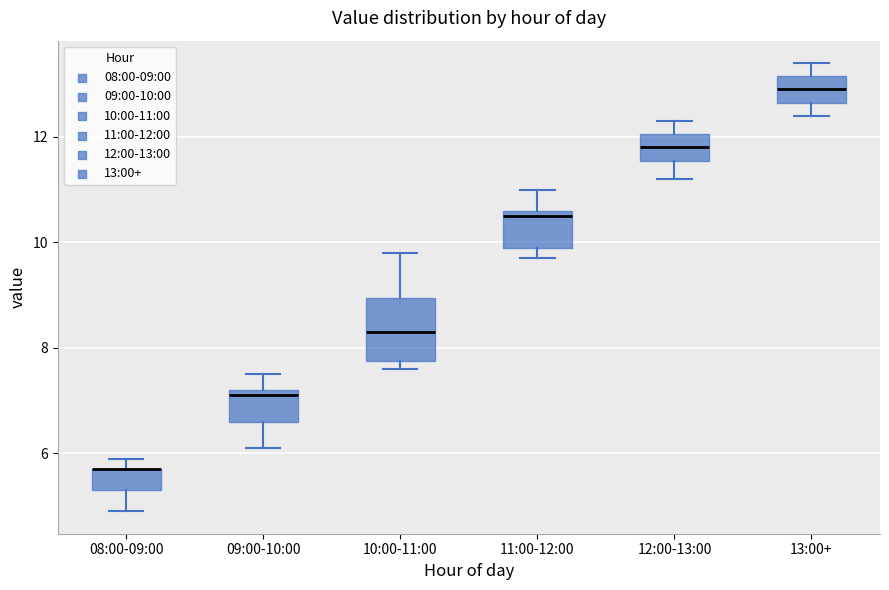

Where does the lower whisker of the box for 09:00-10:00 end on the y-axis? The values are not printed on the chart, so give them approximately, as read against the axis.

6.2